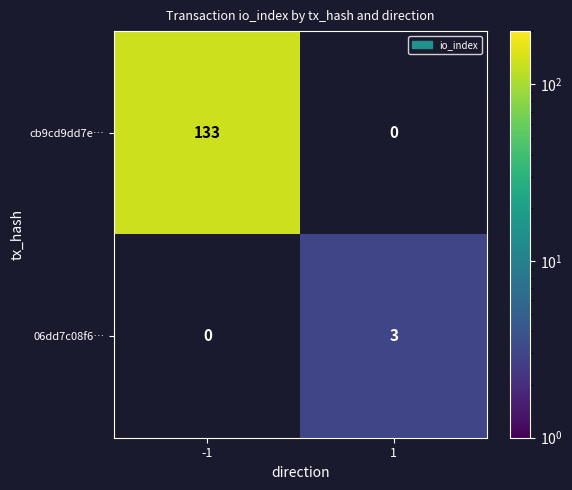

Is the value of 06dd7c08f6… at 1 greater than the value of cb9cd9dd7e… at -1?

No